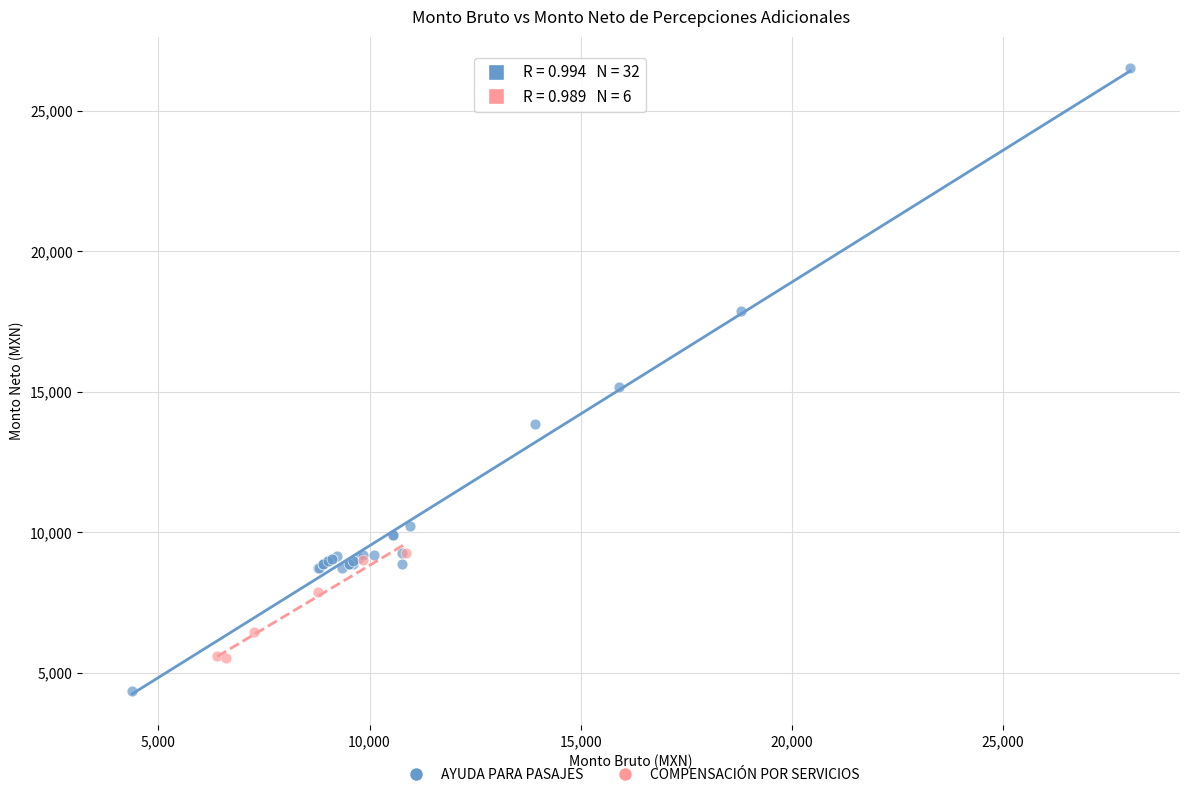

Which series has the largest Y range (max minus min)?

AYUDA PARA PASAJES